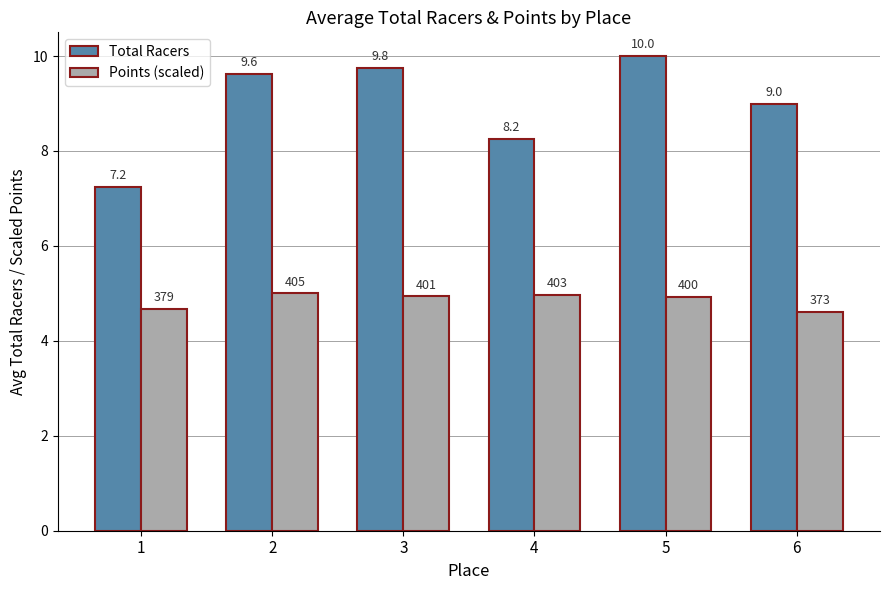

What is the difference between the second highest and minimum values in the Points (scaled) series?

0.4